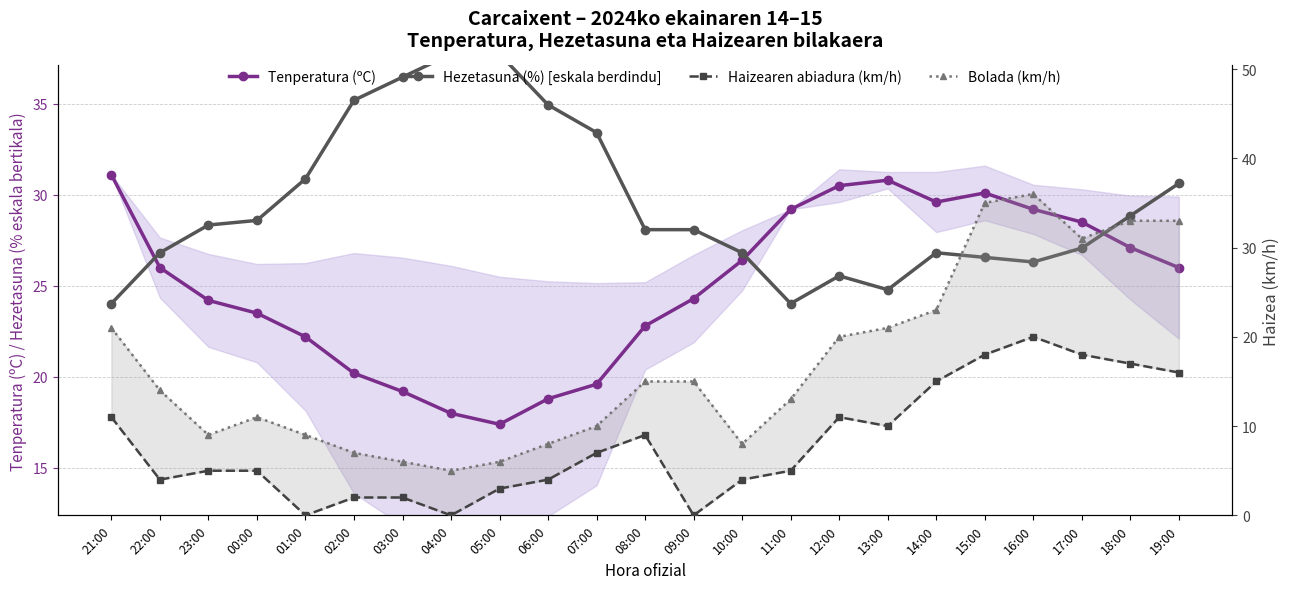

What are all the series names shown in the legend?

Tenperatura (ºC), Hezetasuna (%) [eskala berdindu], Haizearen abiadura (km/h), Bolada (km/h)